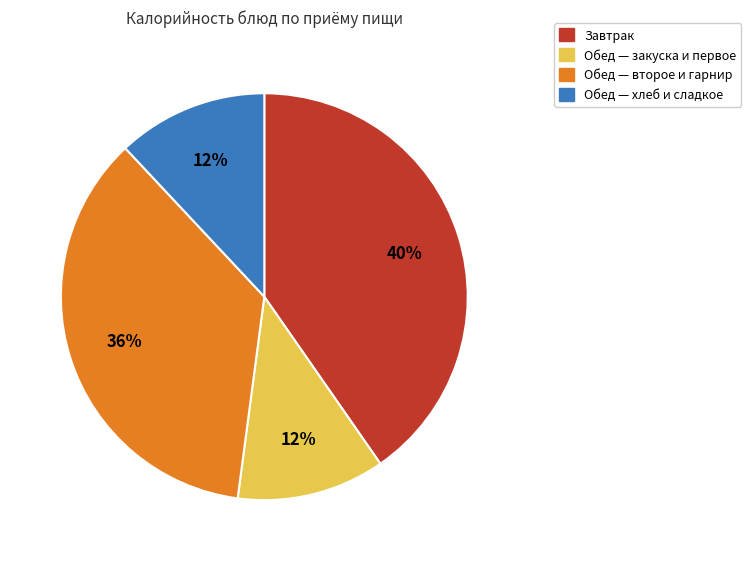

Is there any slice that represents more than half of the pie?

No